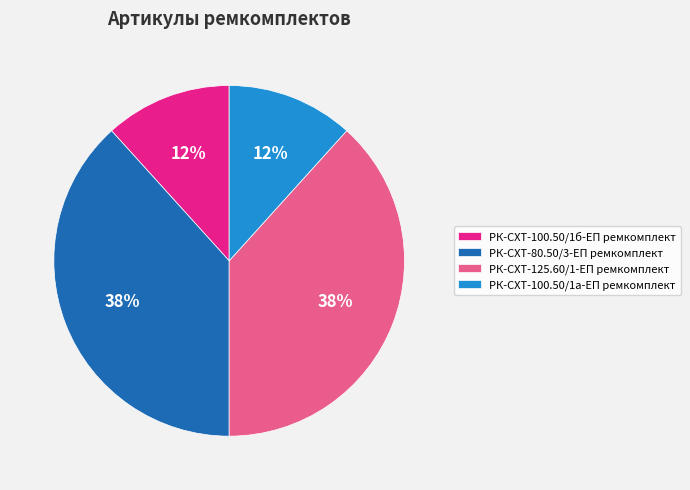

True or false: РК-СХТ-80.50/3-ЕП ремкомплект accounts for 47% of the total.

False